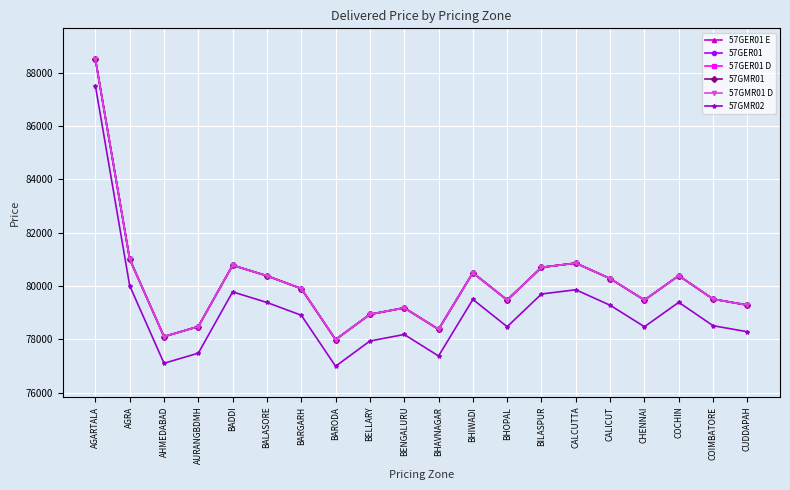

At which label does 57GER01 D reach its minimum?

BARODA